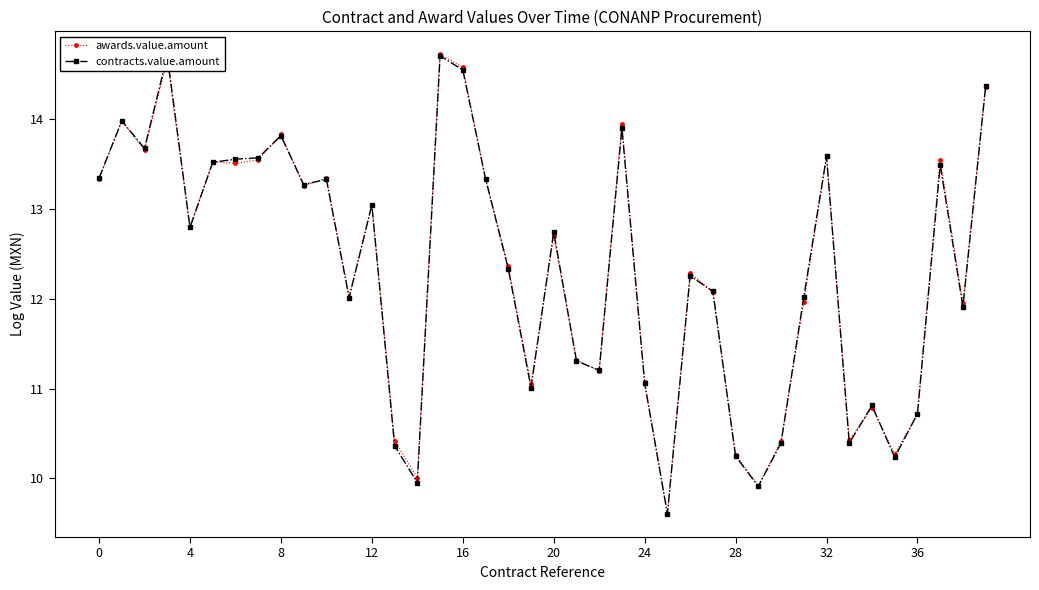

True or false: contracts.value.amount has a value of 9.9 at 29.

True